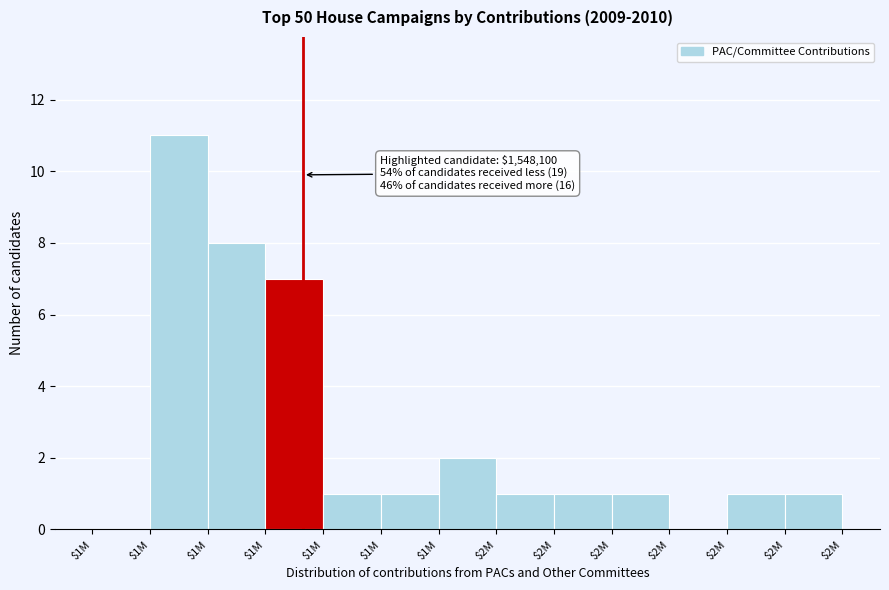

Count the number of categories in the chart.

13